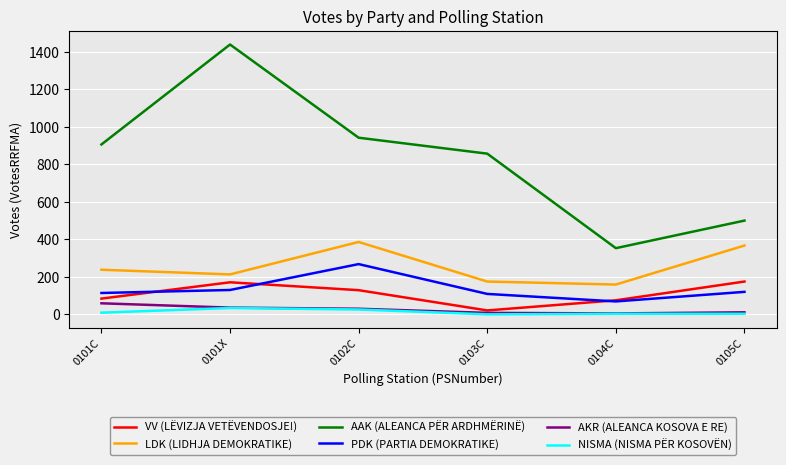

What is the highest value of the AKR (ALEANCA KOSOVA E RE) series?

59